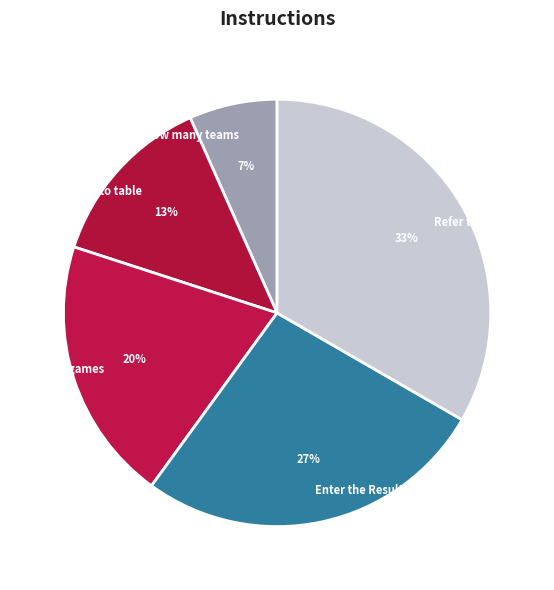

Is the sum of Refer to Table tab and Say how many teams greater than half?

No